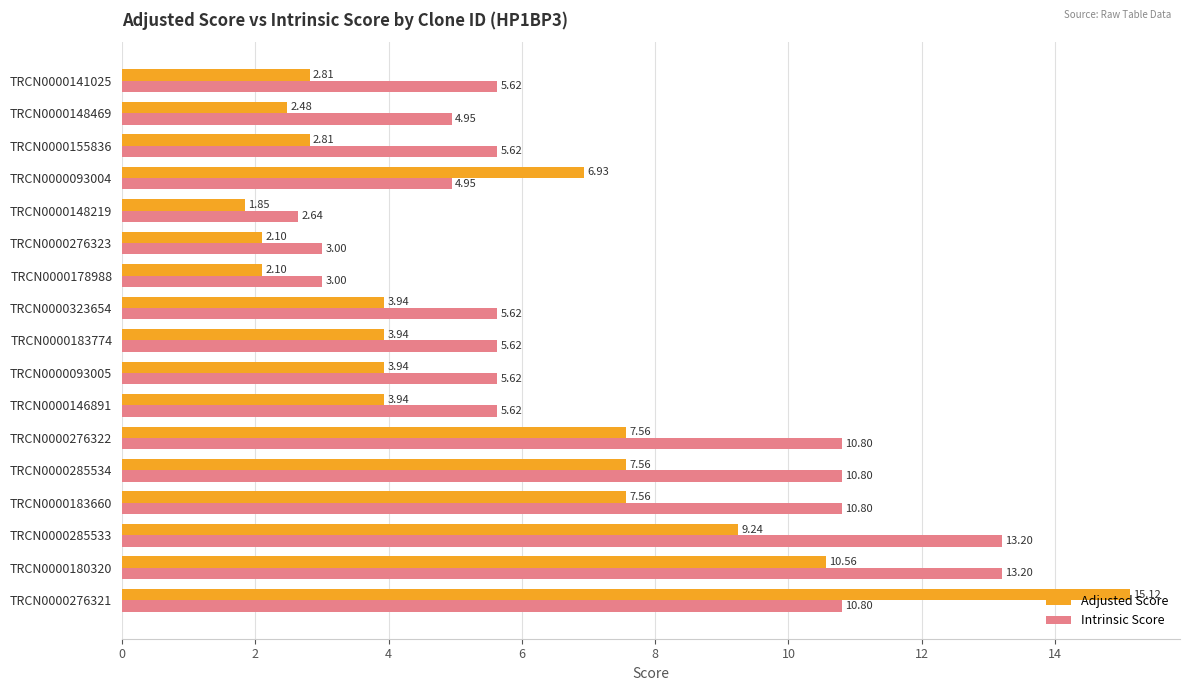

Which series has the largest range (max minus min)?

Adjusted Score